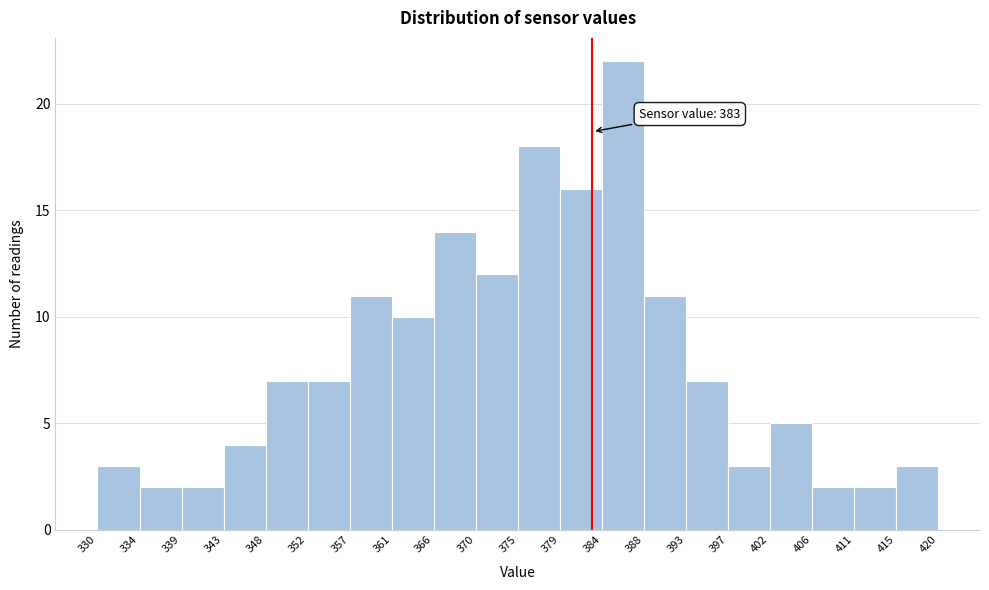

Over which range of the x-axis is the bar tallest?

384 to 388